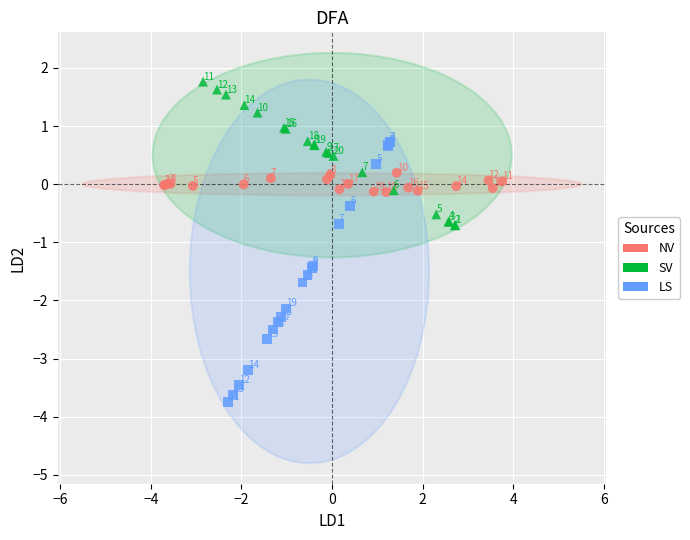

Which series reaches the maximum Y coordinate?

SV